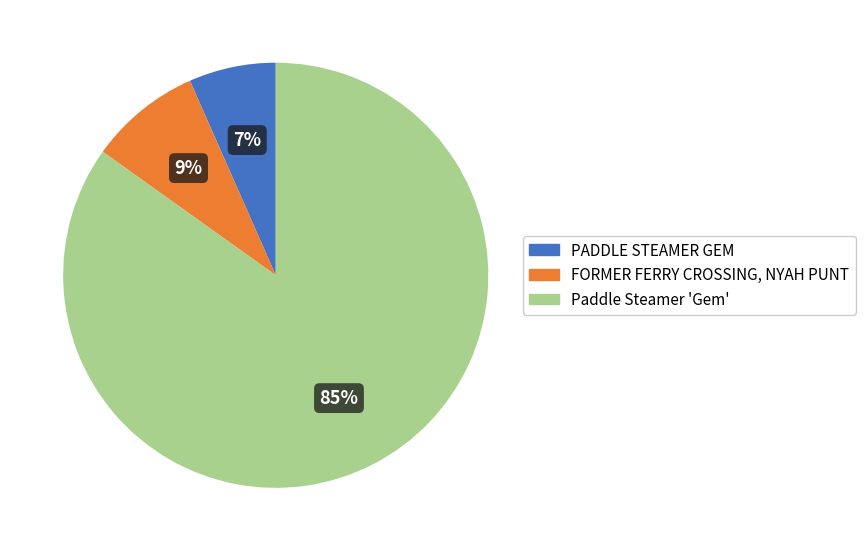

Does Paddle Steamer 'Gem' account for over 50% of the chart?

Yes